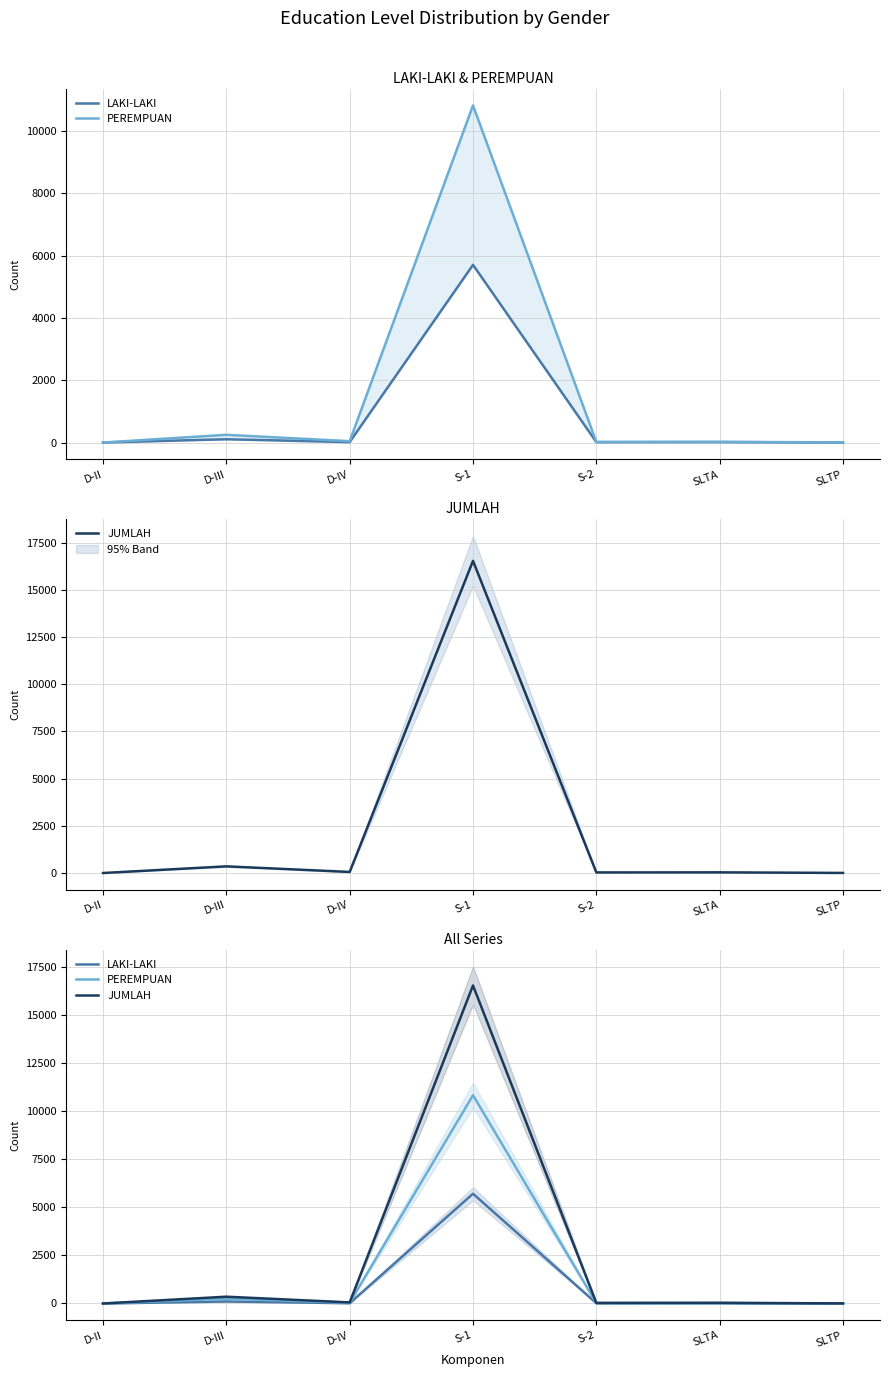

List the series in order of their overall mean, highest first.

JUMLAH, PEREMPUAN, LAKI-LAKI